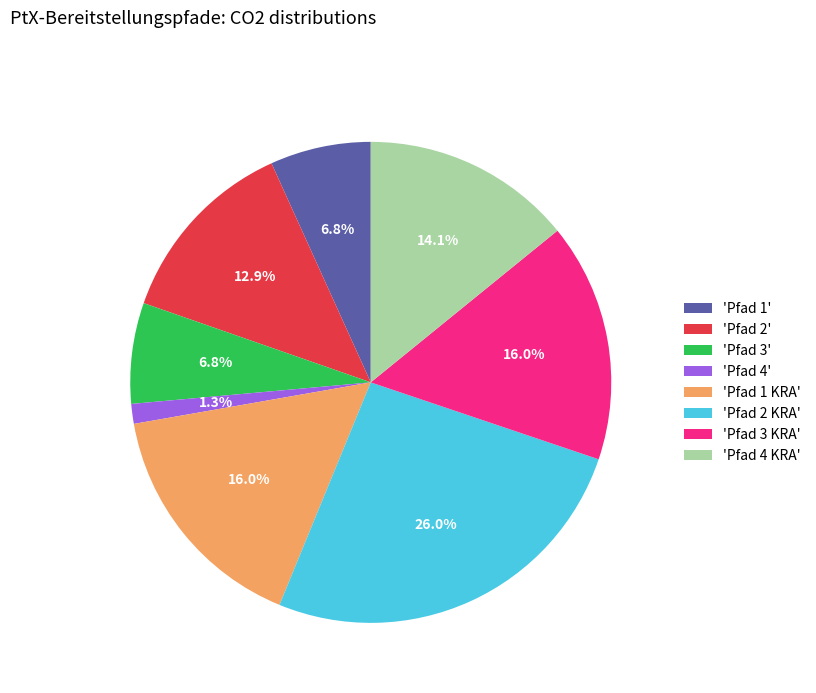

Do 'Pfad 4' and 'Pfad 2' together represent more than half of the pie?

No